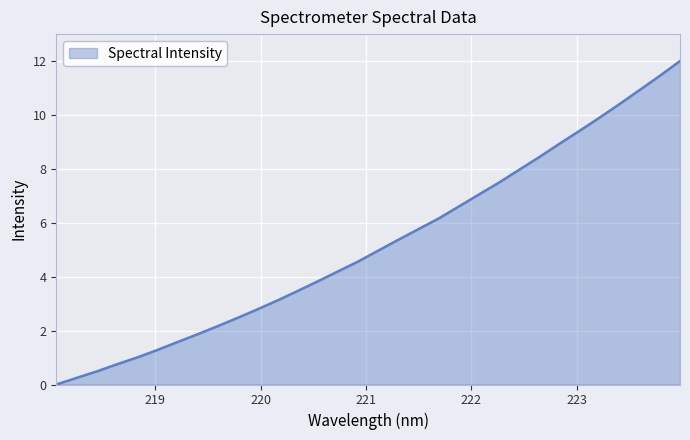

What is the difference between the maximum and minimum values?

12.0